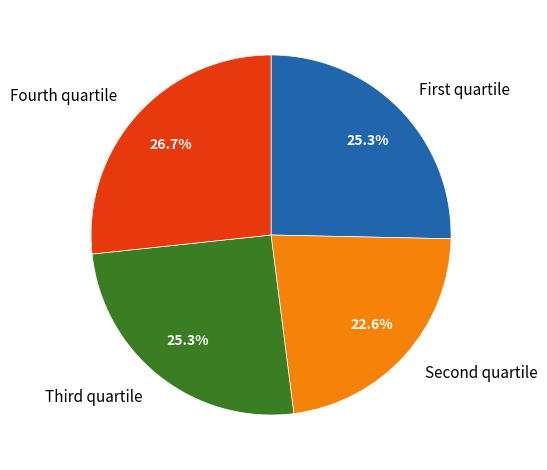

Which slice is the largest?

Fourth quartile